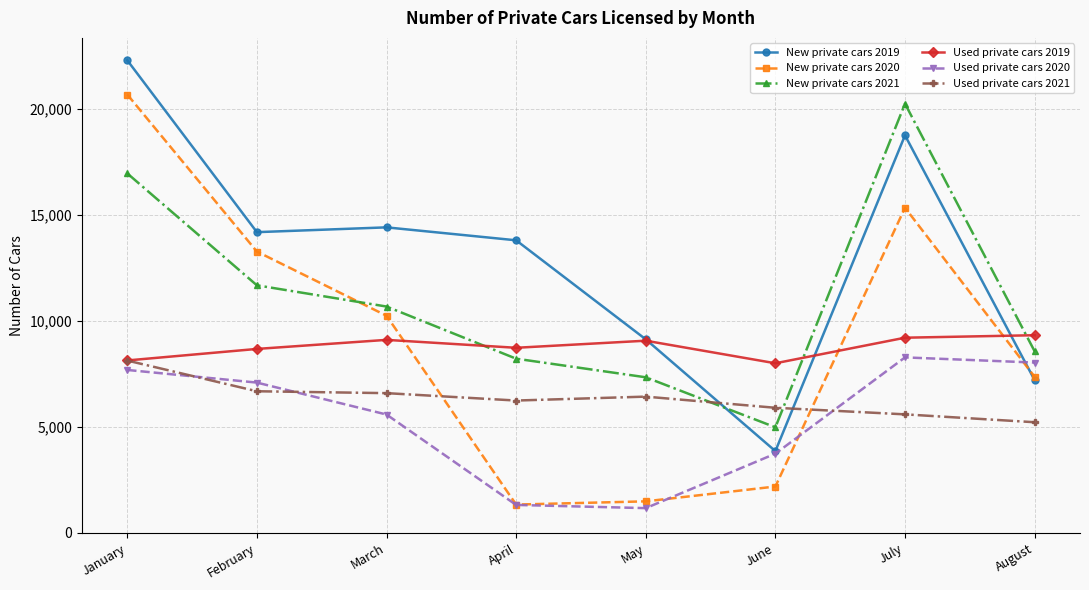

True or false: Used private cars 2020 and Used private cars 2019 intersect in this chart.

False